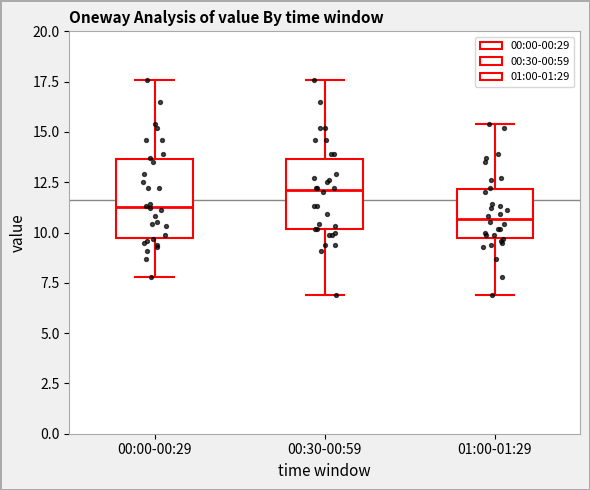

Reading left to right, read every box against the y-axis: the position of its median line, the range the box covers, and the ends of its whiskers. The values are not printed on the chart, so give them approximately, as read against the axis.

00:00-00:29: median 11.5, box 10.0 to 13.5, whiskers 8.0 to 17.5
00:30-00:59: median 12.0, box 10.0 to 13.5, whiskers 7.0 to 17.5
01:00-01:29: median 10.5, box 10.0 to 12.0, whiskers 7.0 to 15.5